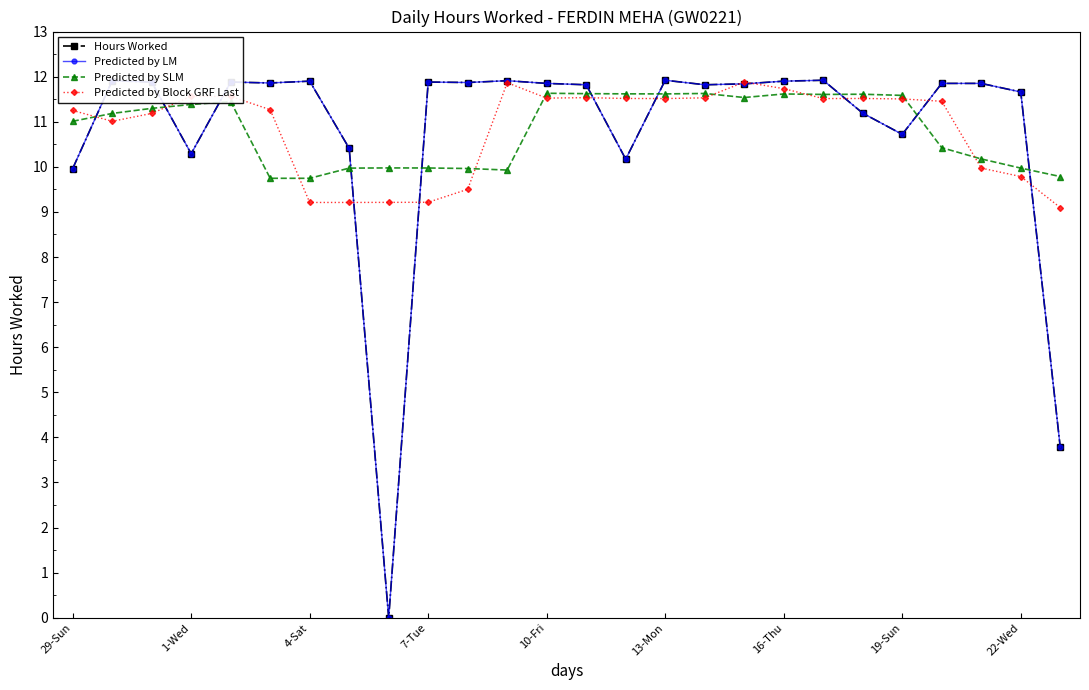

How many values in Predicted by LM are above zero?

25